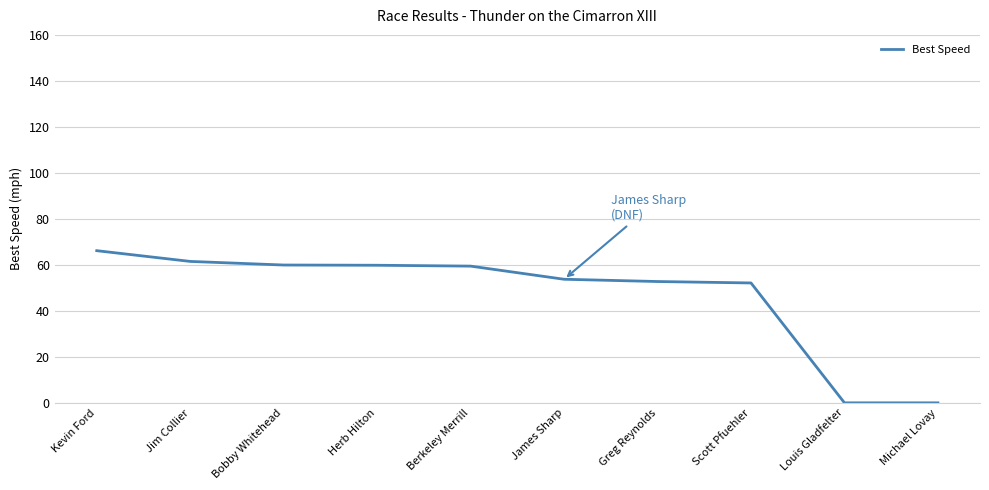

What is the difference between the maximum and minimum values?

66.2